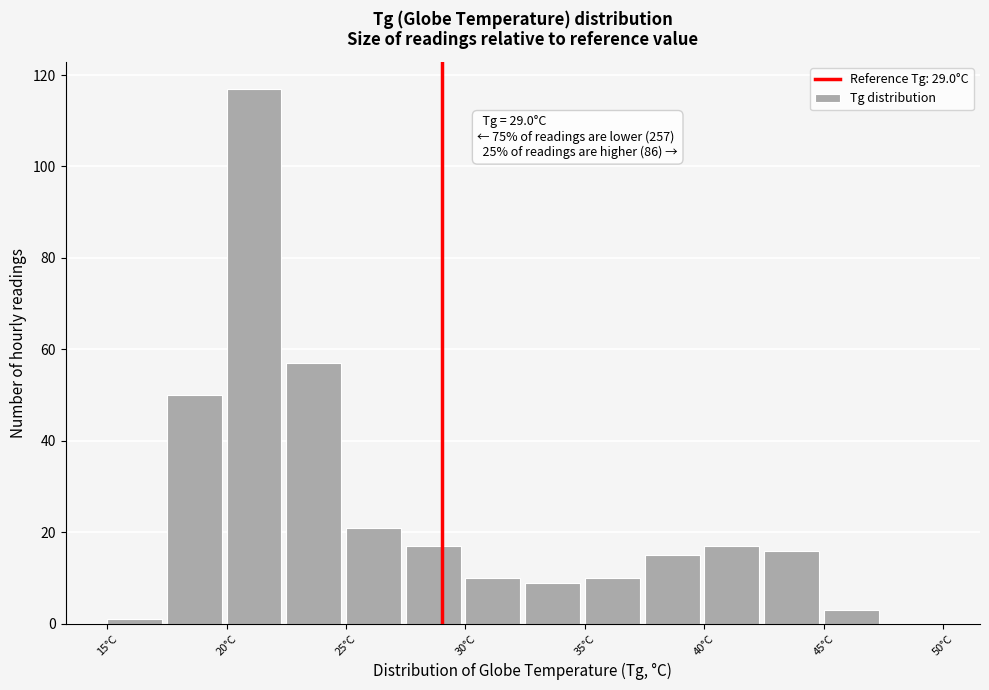

Over which range of the x-axis is the bar tallest?

20.0 to 22.5